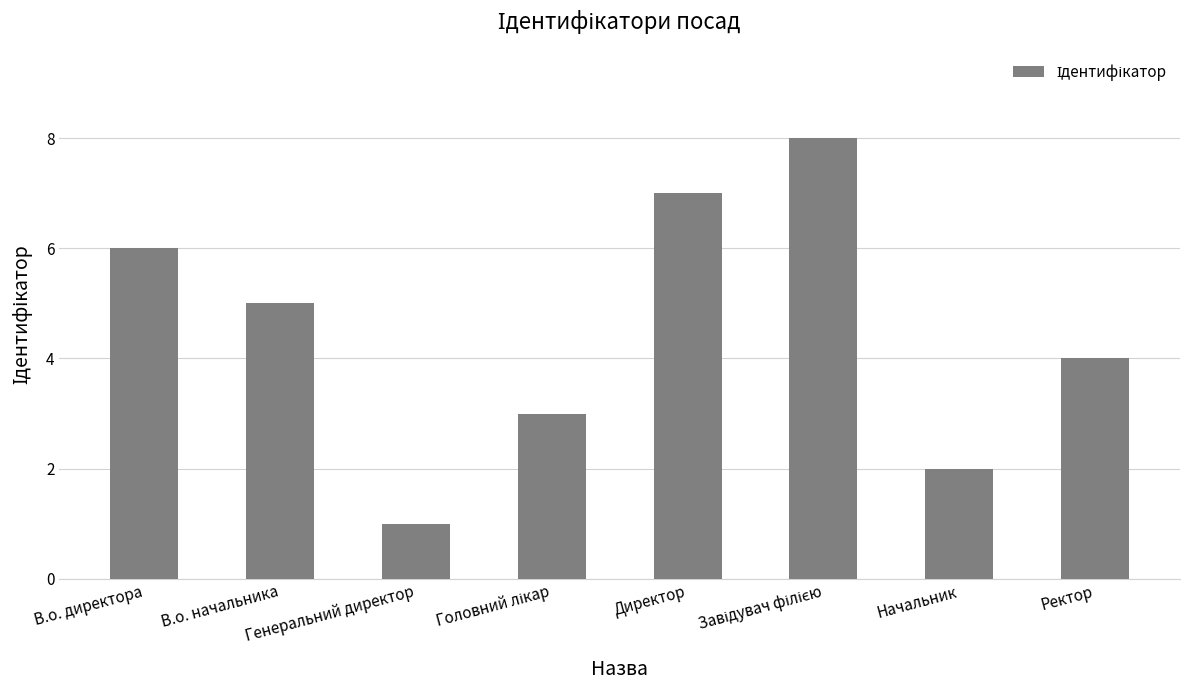

What is the difference between the second highest and second lowest values?

5